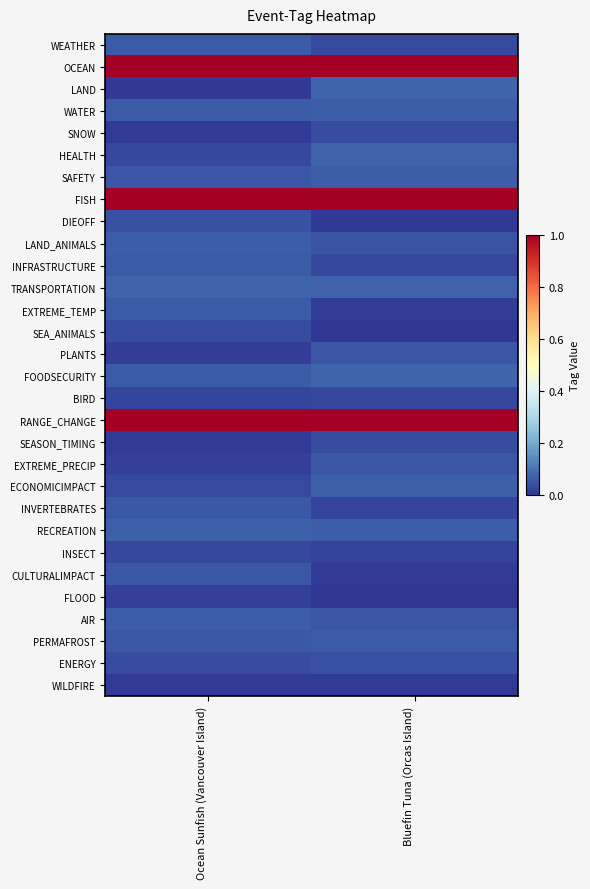

Rank the series at Bluefin Tuna (Orcas Island) from lowest to highest value.

FLOOD, SEA_ANIMALS, DIEOFF, WILDFIRE, CULTURALIMPACT, EXTREME_TEMP, INSECT, INVERTEBRATES, INFRASTRUCTURE, BIRD, WEATHER, SNOW, SEASON_TIMING, ENERGY, LAND_ANIMALS, AIR, EXTREME_PRECIP, PLANTS, PERMAFROST, WATER, RECREATION, SAFETY, ECONOMICIMPACT, TRANSPORTATION, HEALTH, FOODSECURITY, LAND, RANGE_CHANGE, FISH, OCEAN